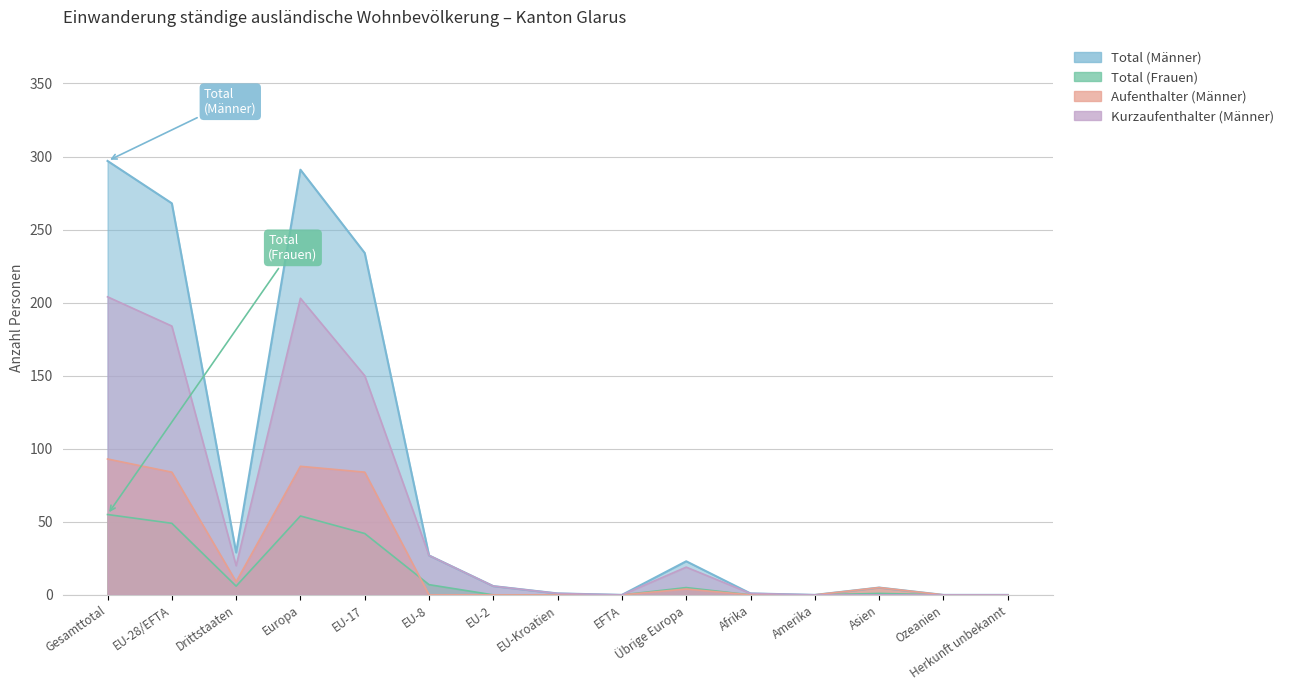

What are all the series names shown in the legend?

Total (Männer), Total (Frauen), Kurzaufenthalter (Männer), Aufenthalter (Männer)